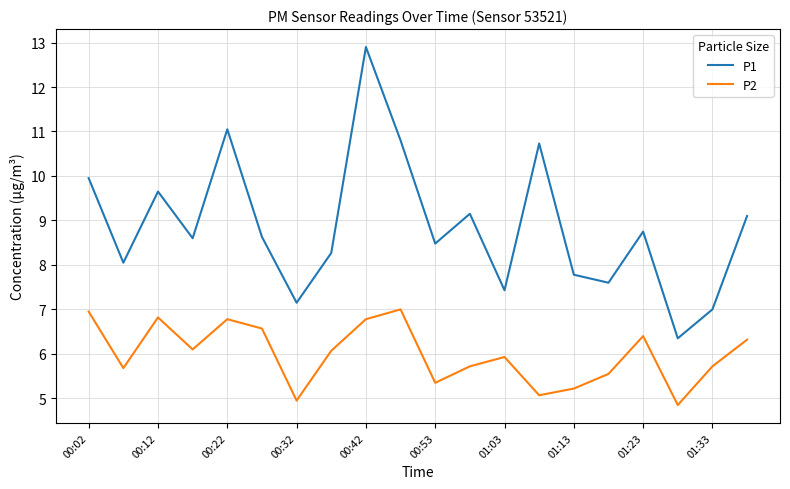

What is the maximum value for P1?

12.9